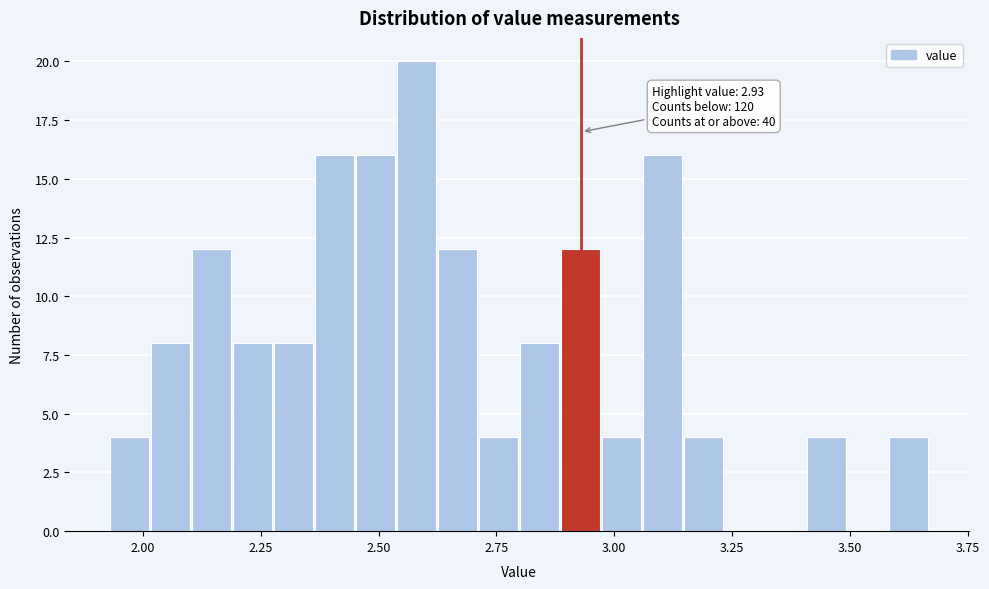

Around what value on the x-axis is the tallest bar? Give the approximate position of its centre, as read against the axis.

2.60